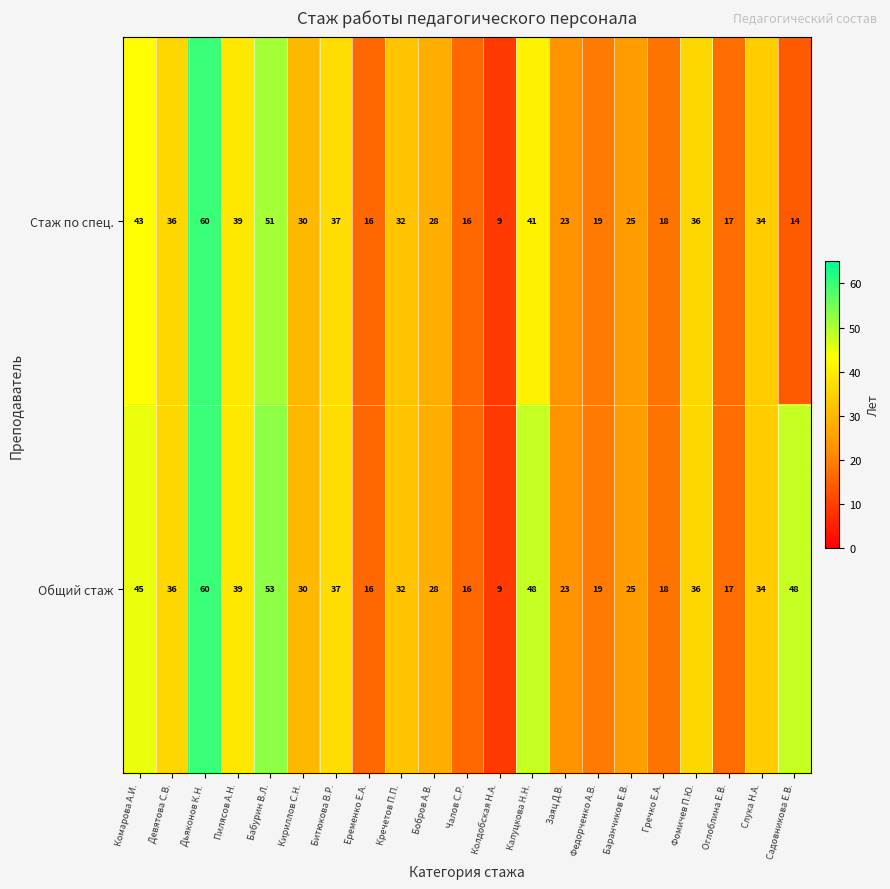

Where is Стаж по спец. nearest to the value 34?

Слука Н.А.